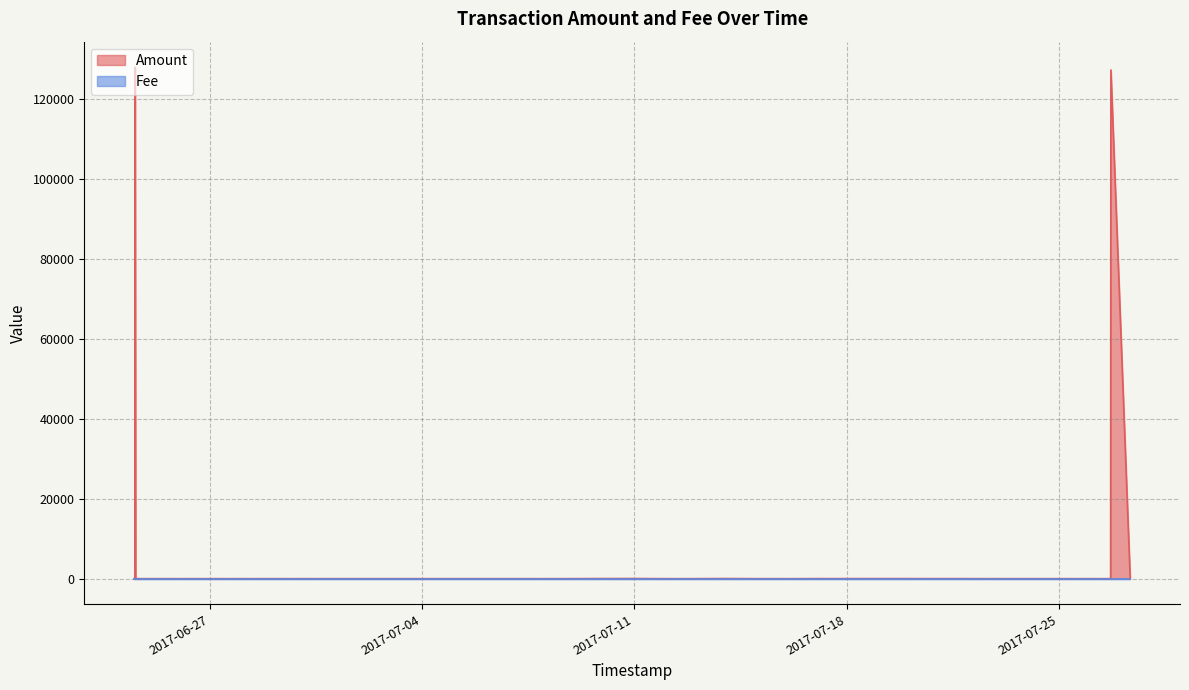

At which category does the chart reach its minimum across all series?

2017-06-24 12:02:53